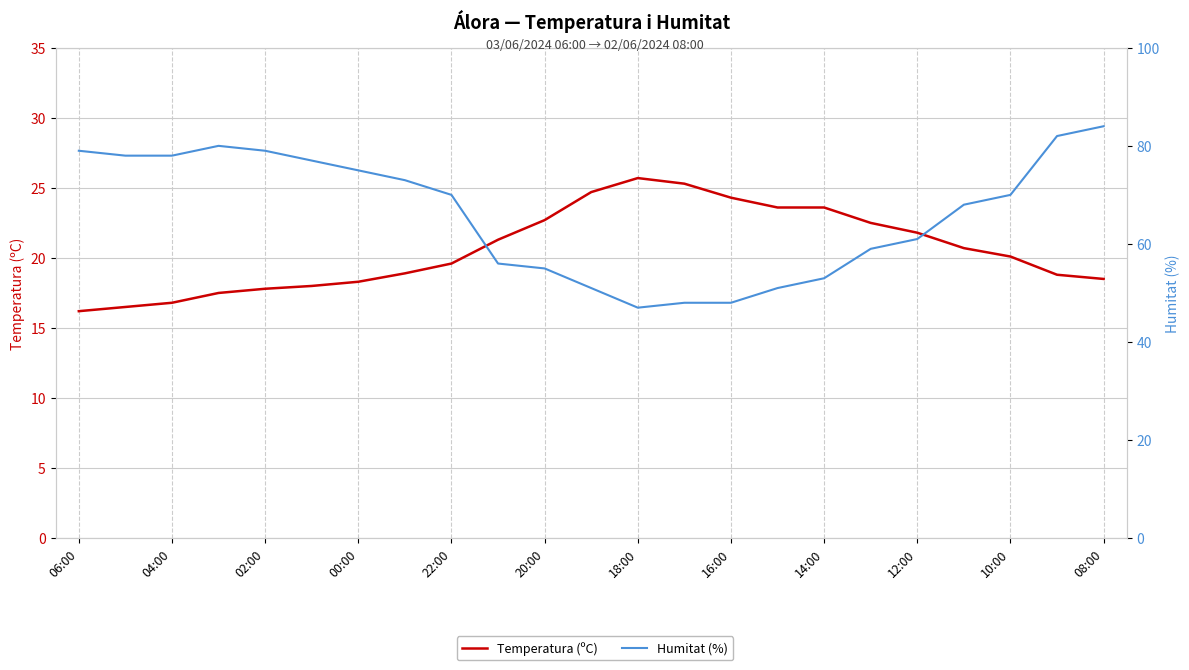

What is the average value of the Temperatura (ºC) series?

20.6